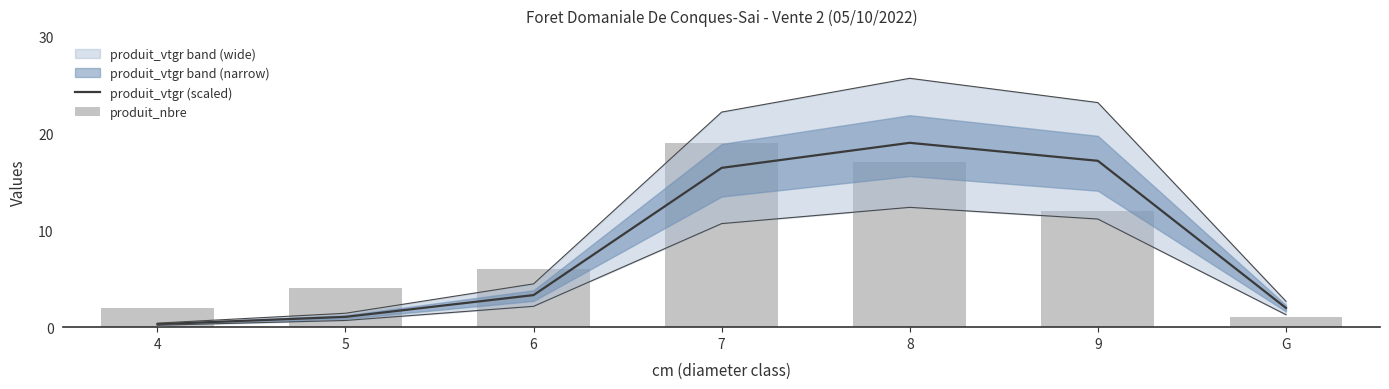

What position from the right is 9?

2